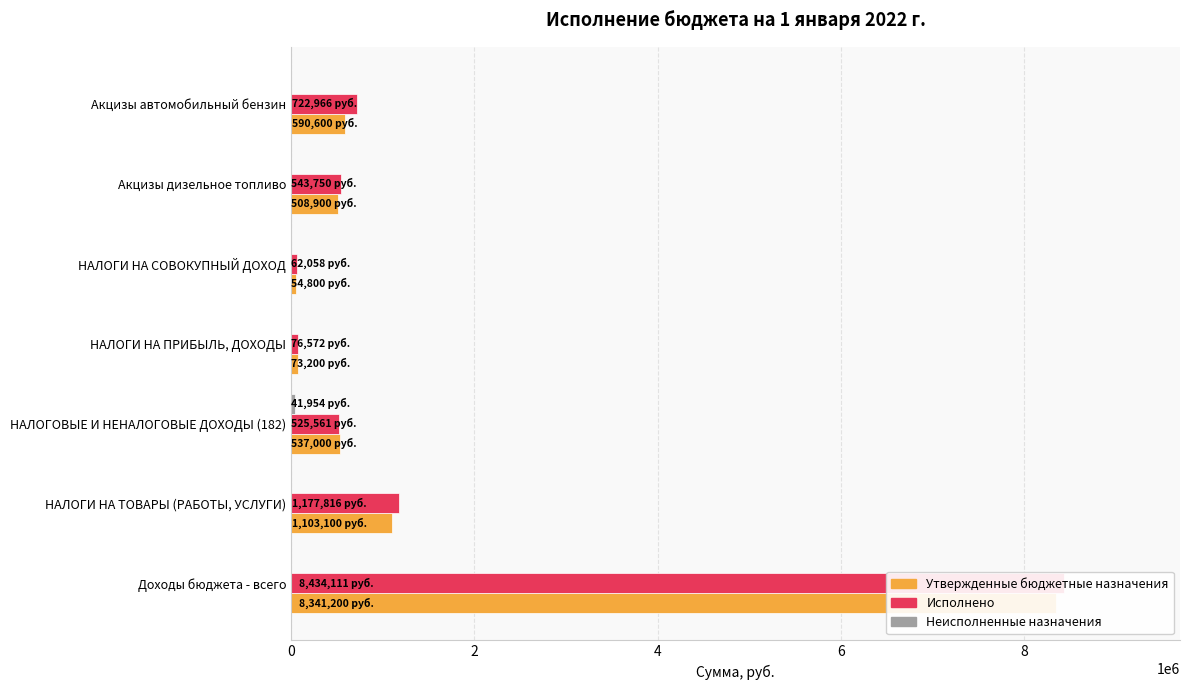

Rank the series at НАЛОГОВЫЕ И НЕНАЛОГОВЫЕ ДОХОДЫ (182) from lowest to highest value.

Неисполненные назначения, Исполнено, Утвержденные бюджетные назначения